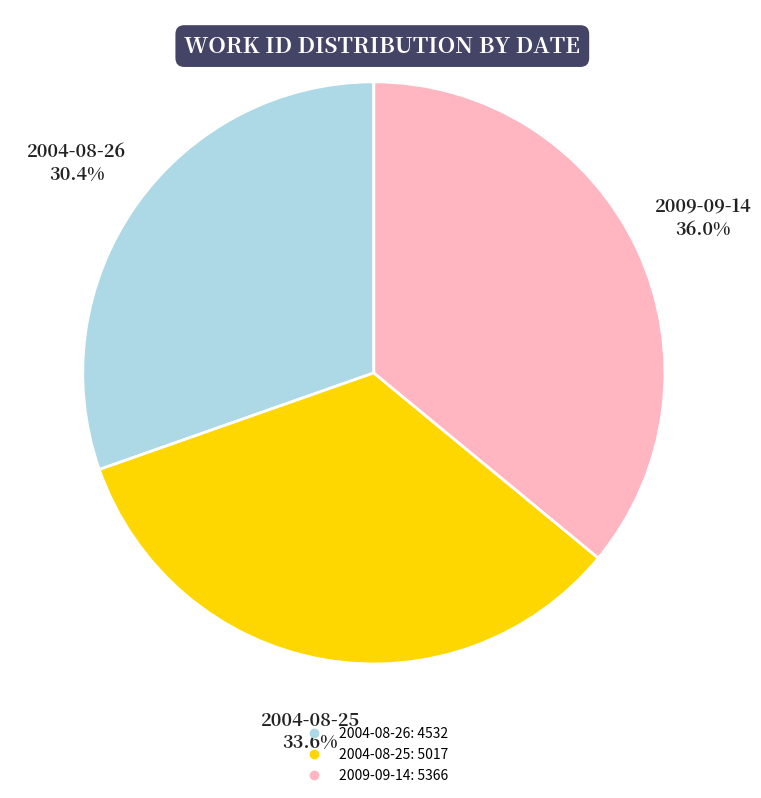

Do 2004-08-25 and 2004-08-26 together represent more than half of the pie?

Yes